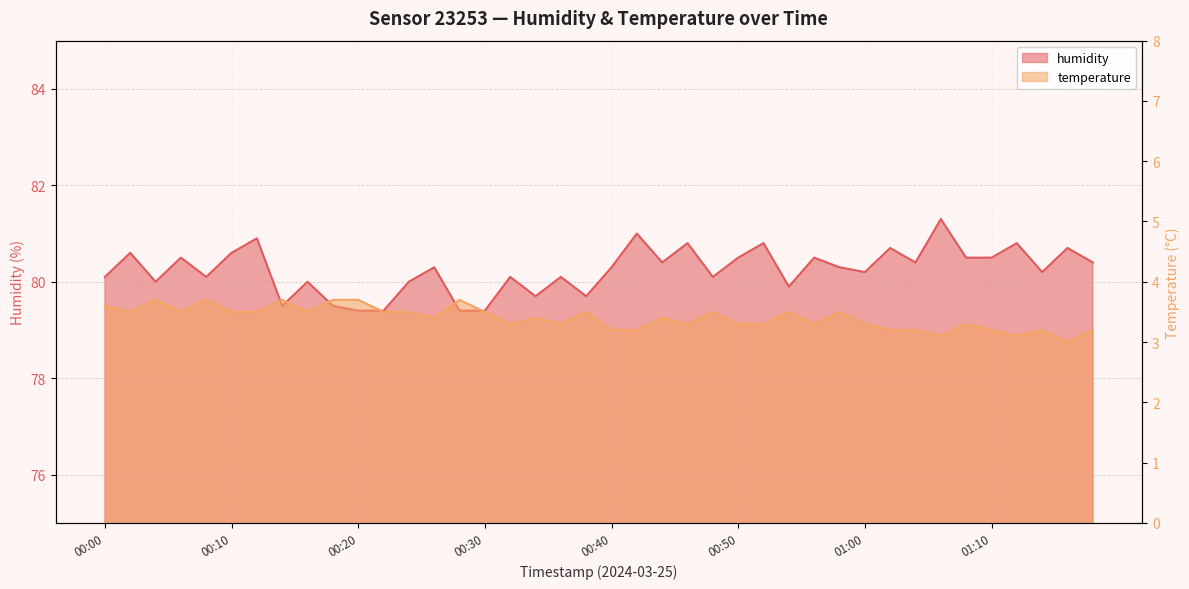

What is the label of the 35th point from the right?

00:10